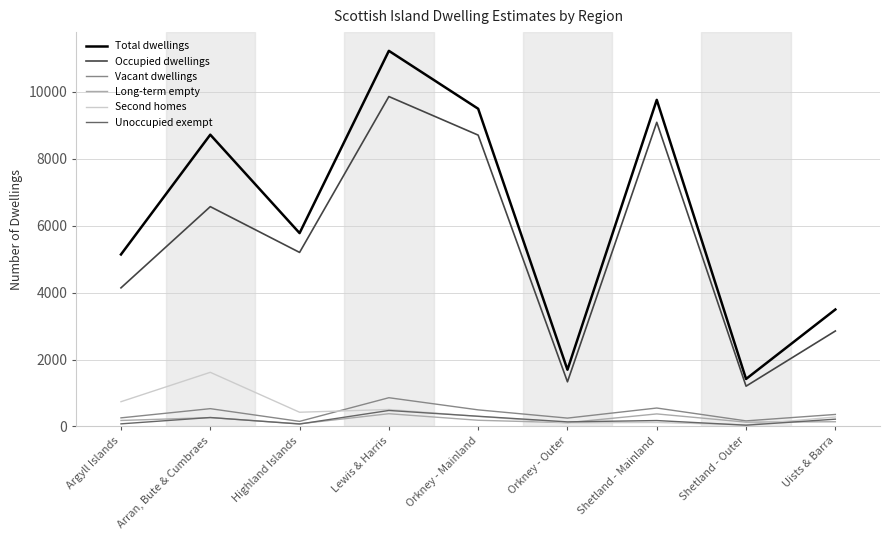

What is the maximum value shown in the chart?

11225